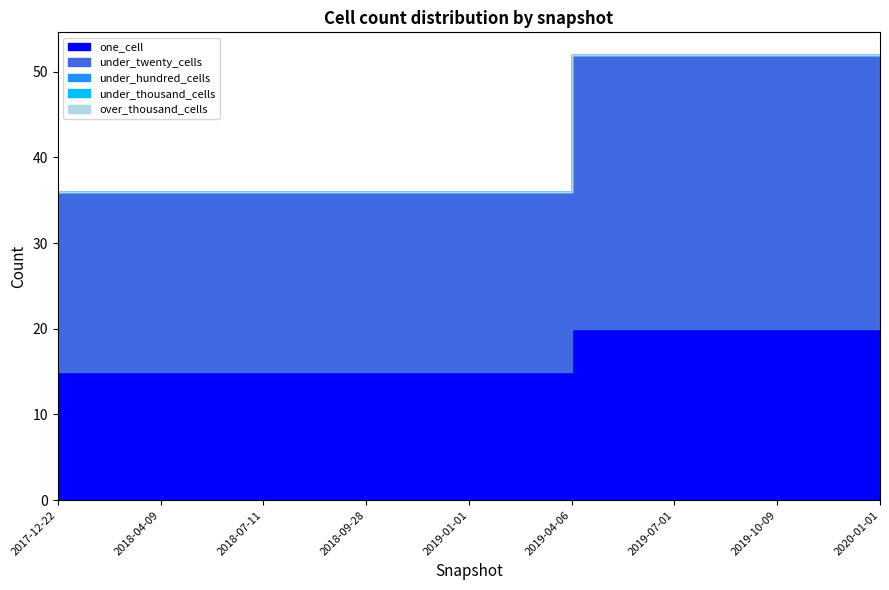

What are all the series names shown in the legend?

one_cell, under_twenty_cells, under_hundred_cells, under_thousand_cells, over_thousand_cells